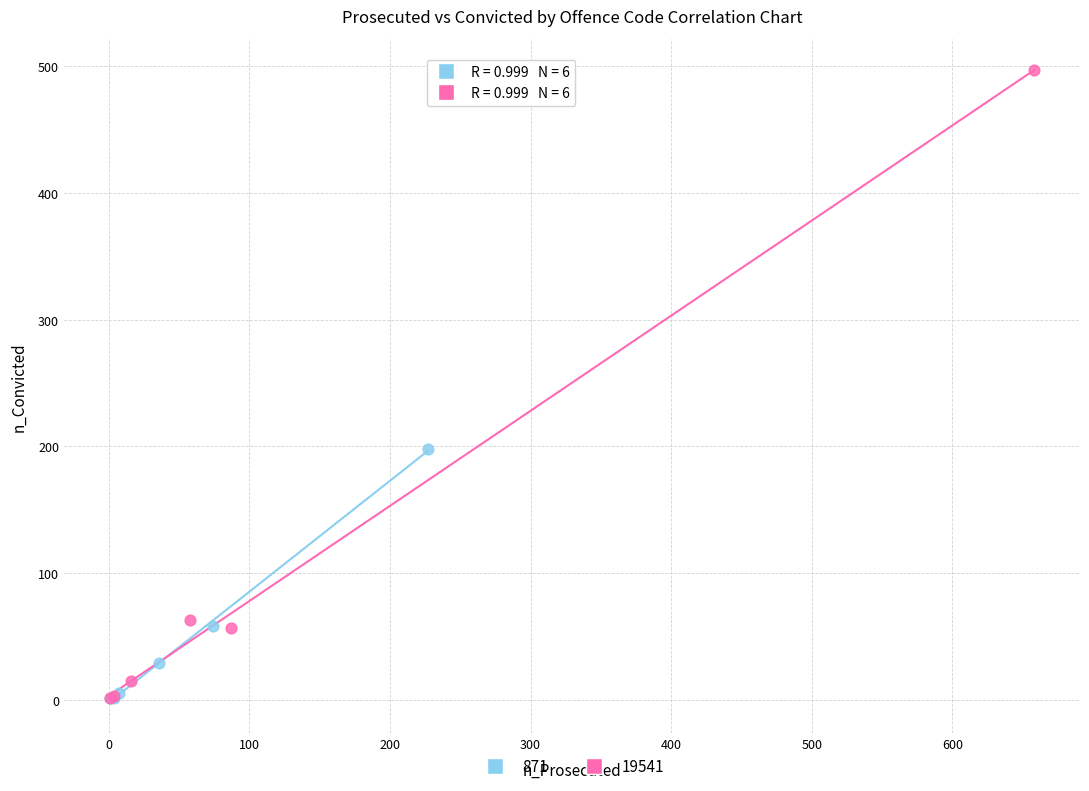

Which series has the largest Y range (max minus min)?

19541